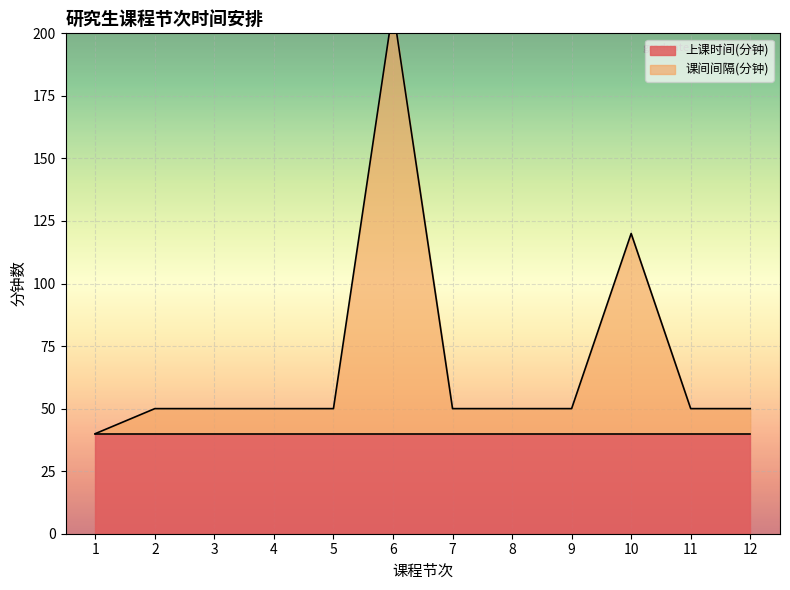

List the labels in order of value, largest first.

6, 10, 2, 3, 4, 5, 7, 8, 9, 11, 12, 1